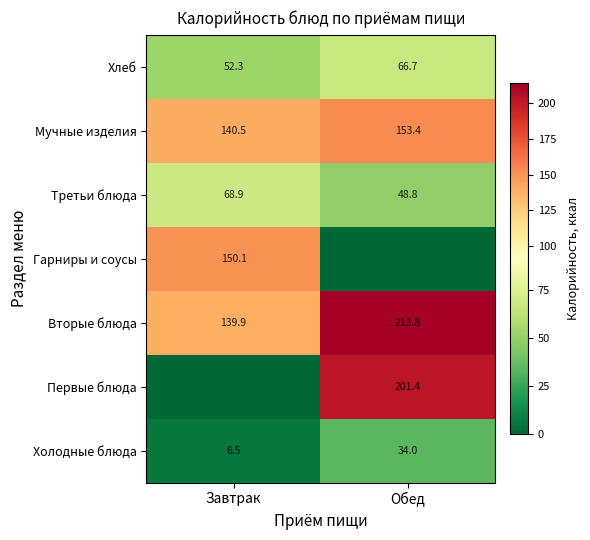

The Третьи блюда series shows 48.8 at Обед. True or false?

True